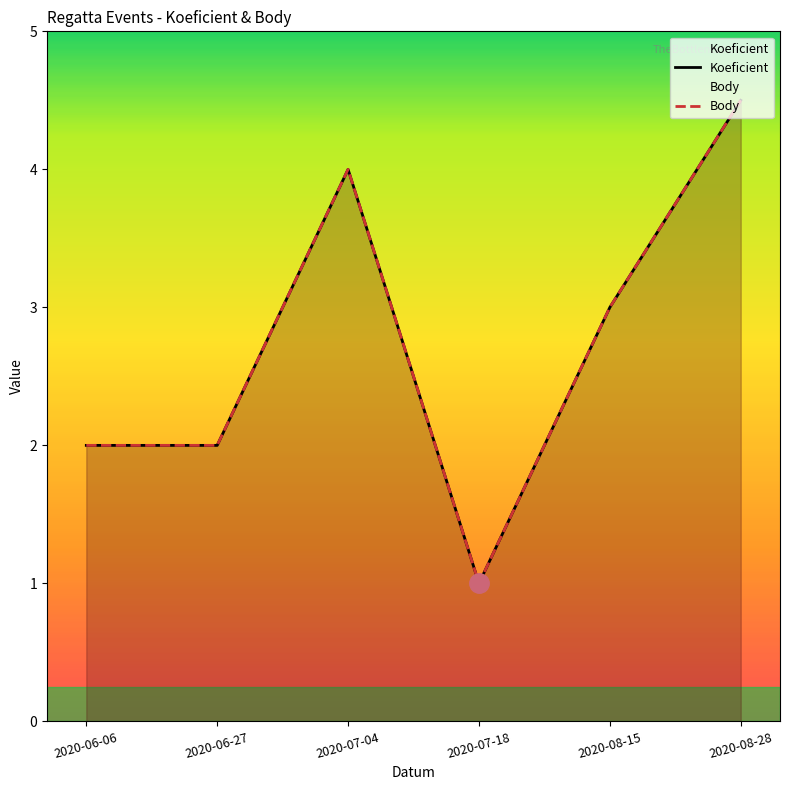

At which category does Koeficient reach its first local peak?

2020-07-04